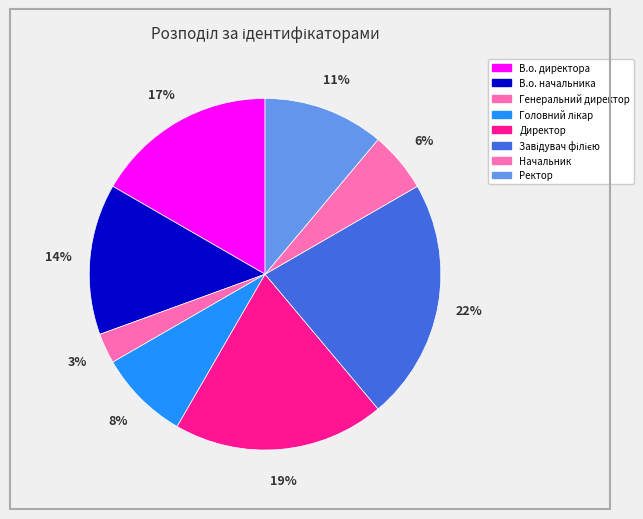

How many segments does this pie chart have?

8